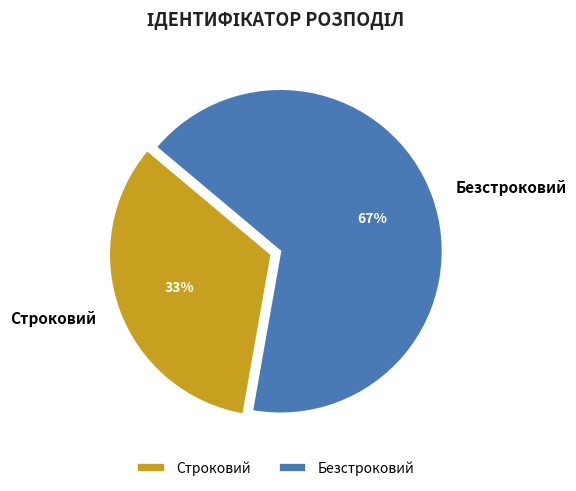

To the nearest percent, what is the average slice percentage?

50%